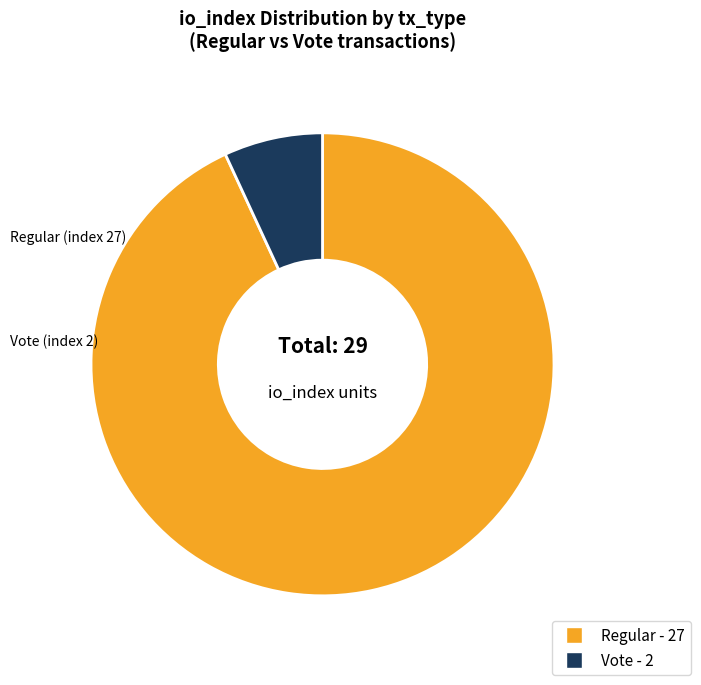

Is there any slice that represents more than half of the pie?

Yes